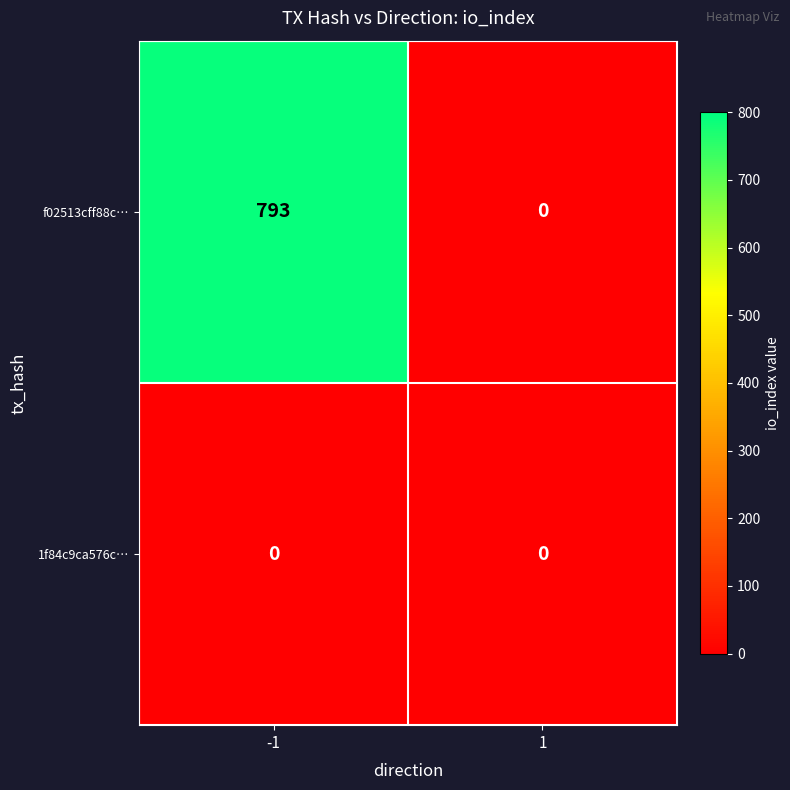

The value of 1f84c9ca576c… at 1 is 0. True or false?

True